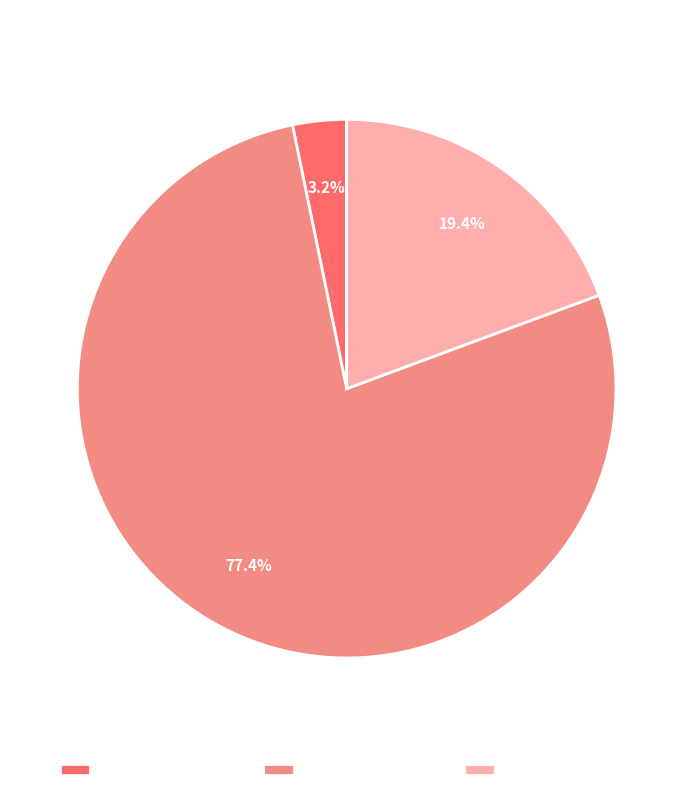

Rank the categories by value from lowest to highest.

High Voltage Mask, Other Parameters, Operational Index